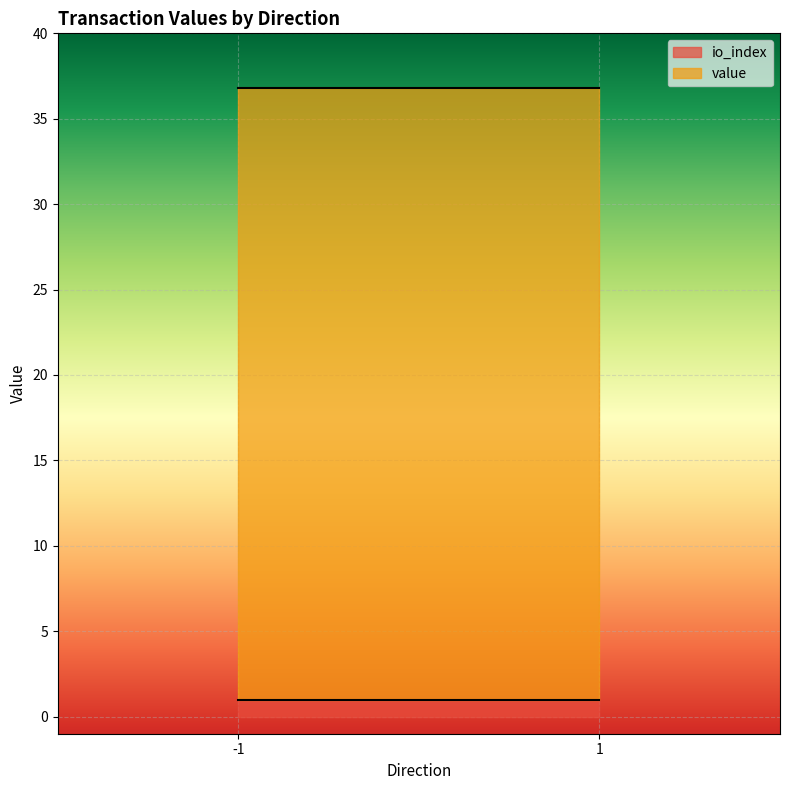

What is the sum of the io_index values at 1 and -1?

2.0